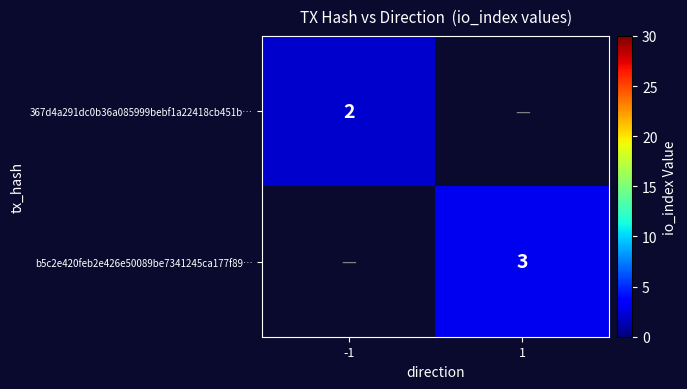

True or false: b5c2e420feb2e426e50089be7341245ca177f89… has a value of 5 at 1.

False